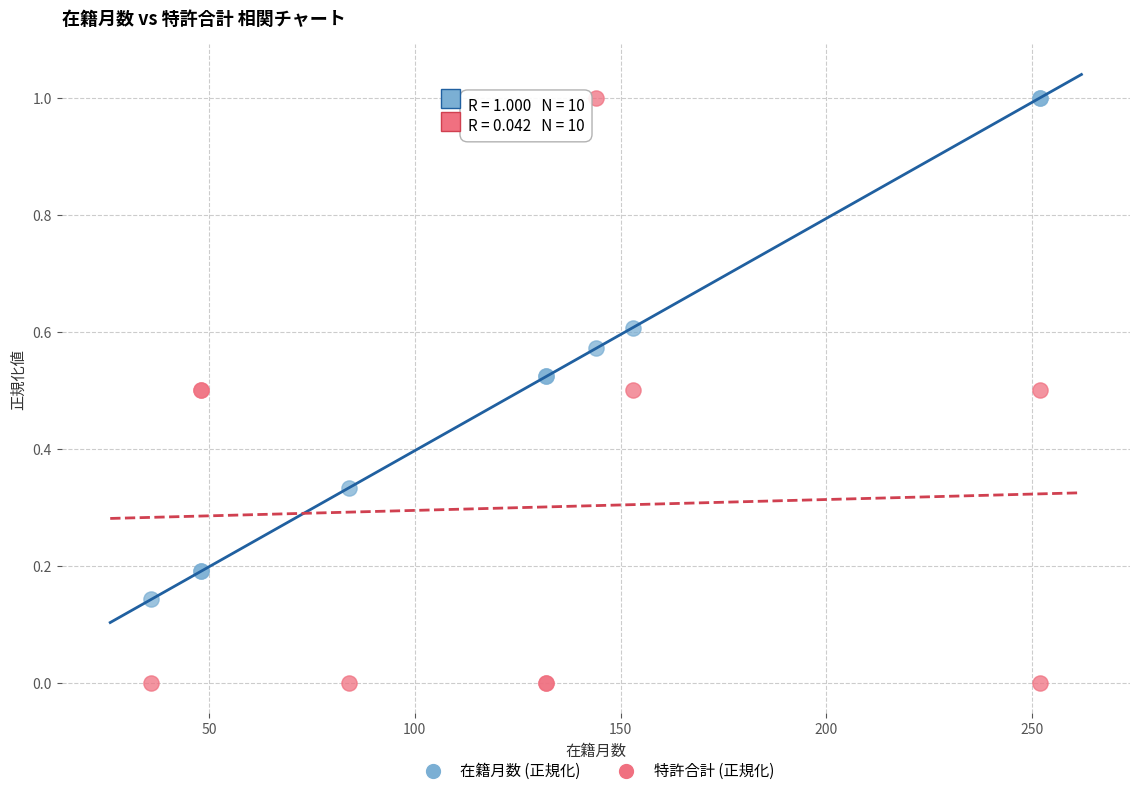

What are all the series names shown in the legend?

在籍月数 (正規化), 特許合計 (正規化)